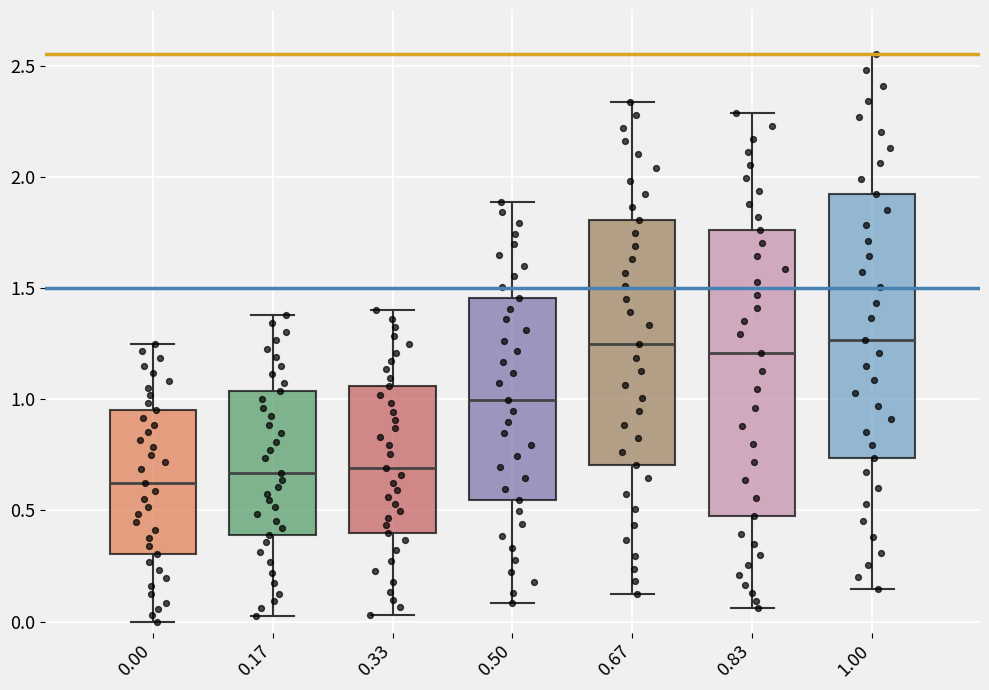

Comparing the boxes themselves (not the whiskers), which one is the tallest?

0.83